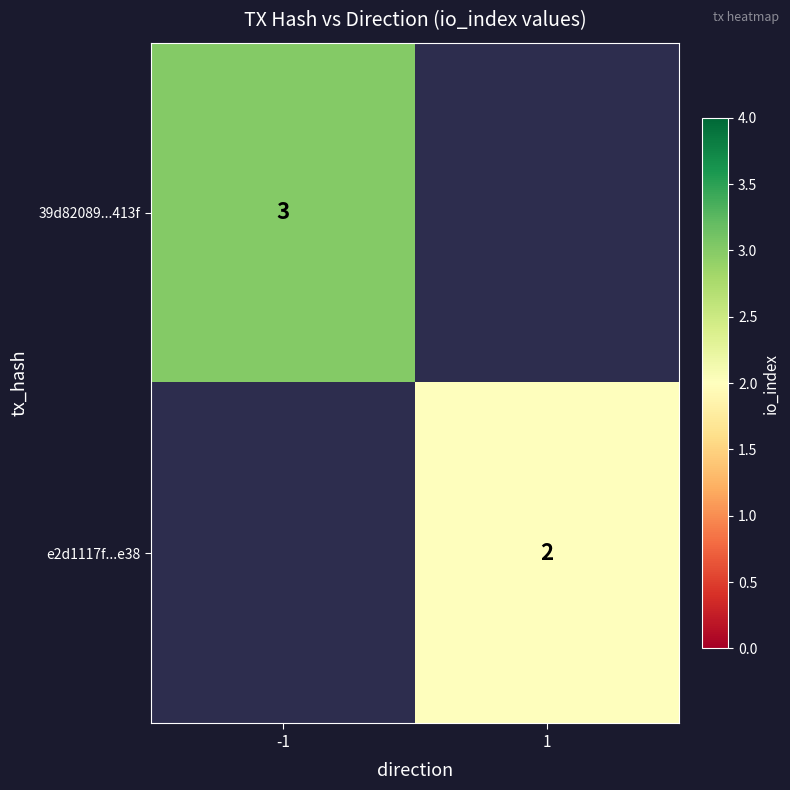

The e2d1117f...e38 series shows 3.2 at 1. True or false?

False